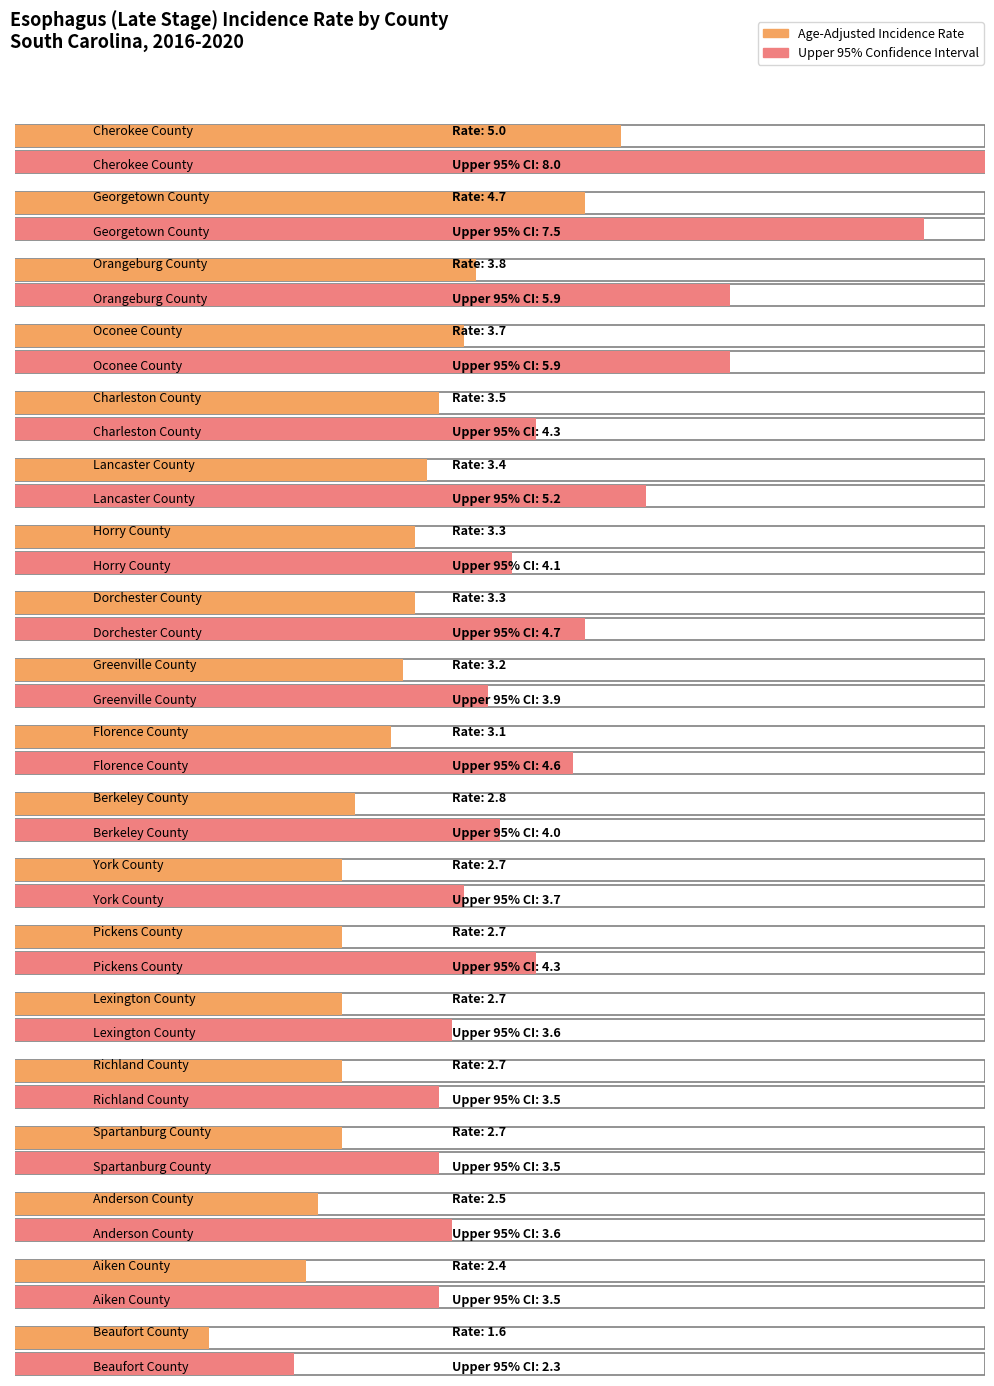

Which label corresponds to the smallest value in the chart?

Beaufort County